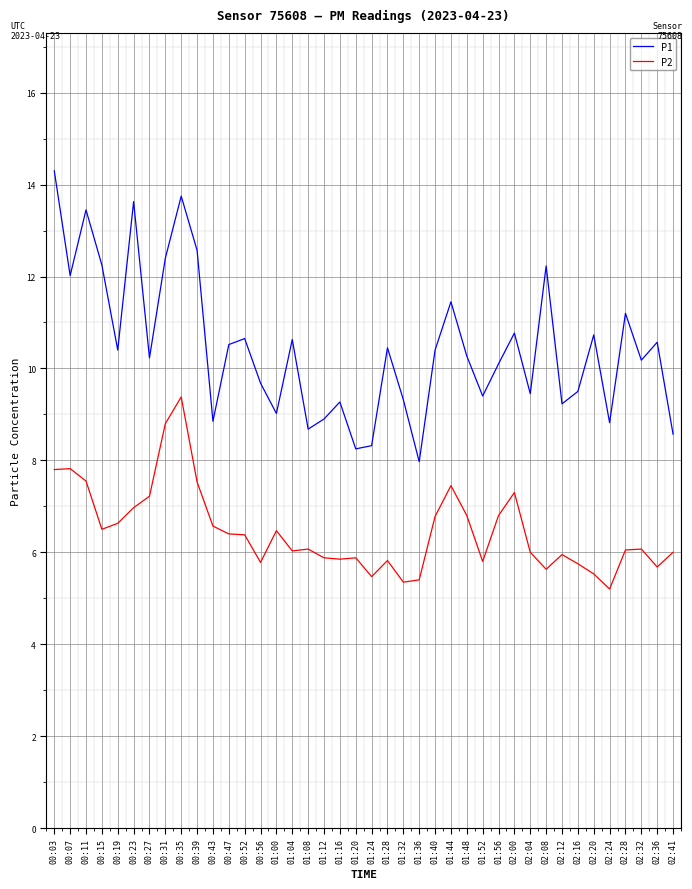

Is the value of P1 at 02:00 greater than the value of P2 at 02:00?

Yes